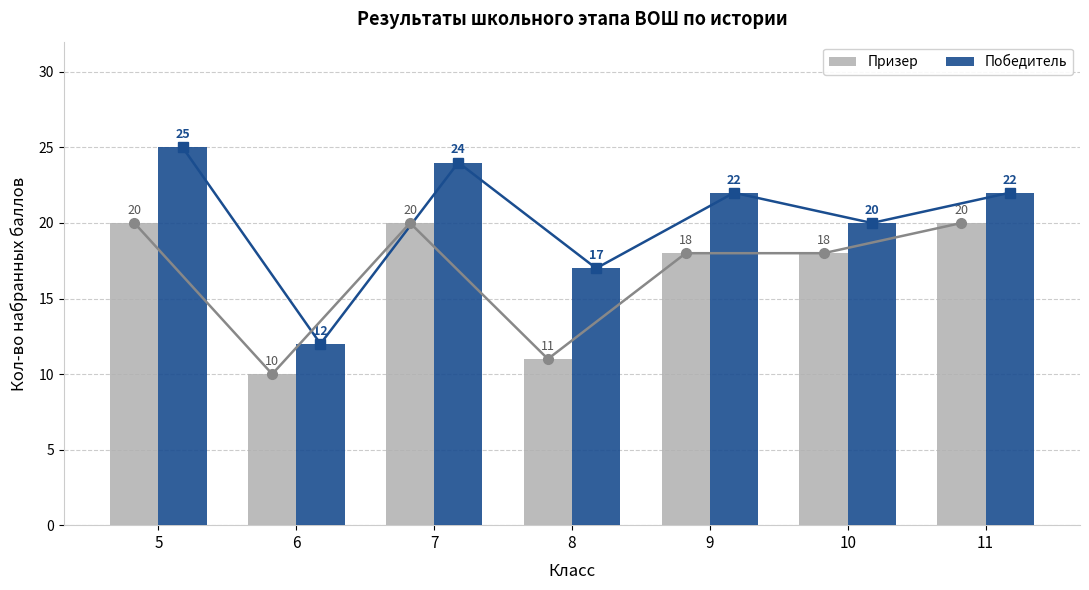

Which label corresponds to the smallest value in the chart?

6